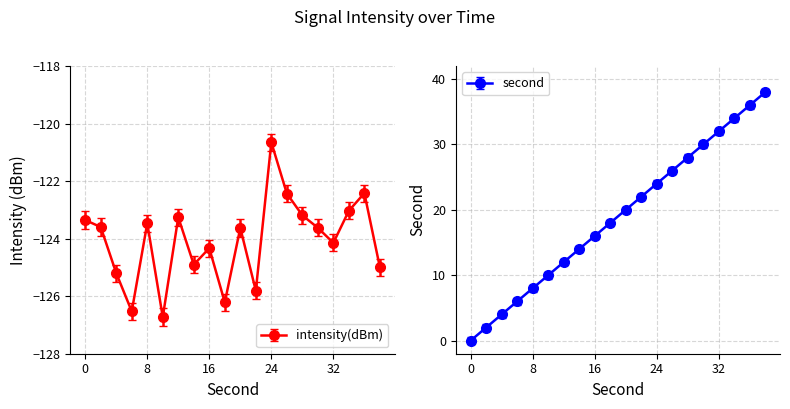

What is the sum of the second values at 10 and 38?

48.0